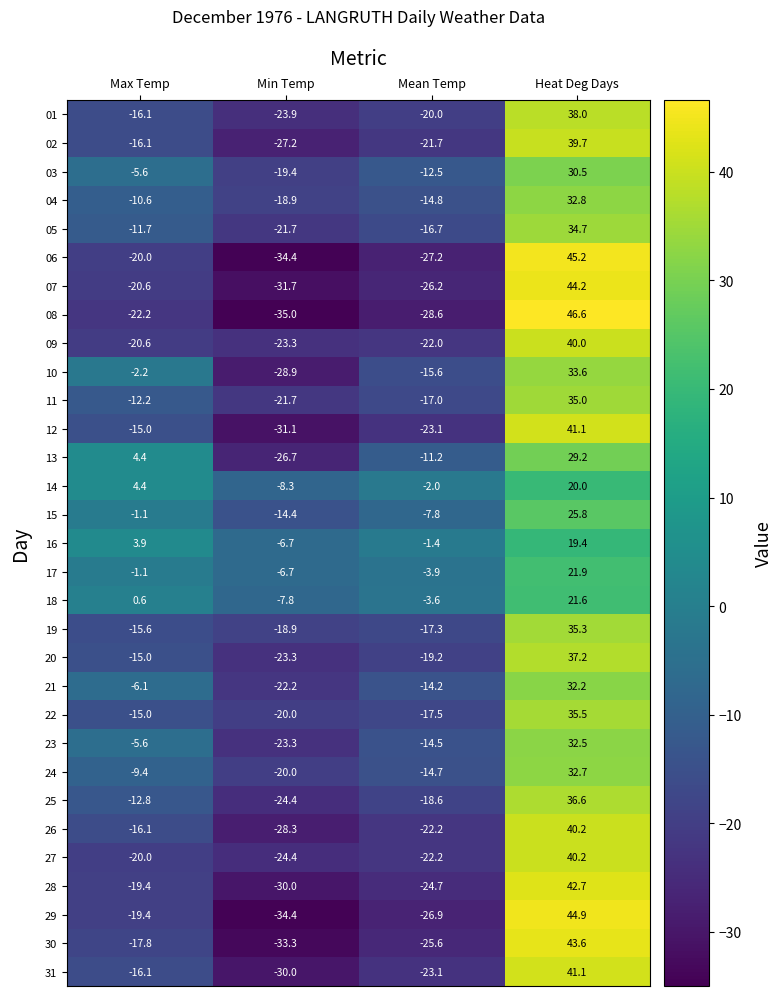

The value of 10 at Mean Temp is -26.0. True or false?

False